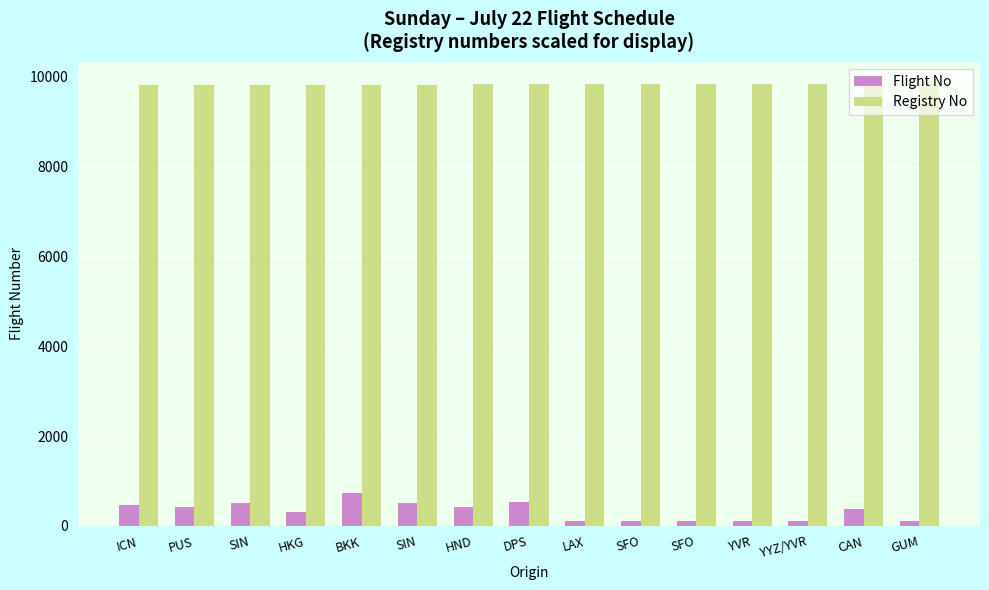

Rank the series by their maximum value, from lowest to highest.

Flight No, Registry No